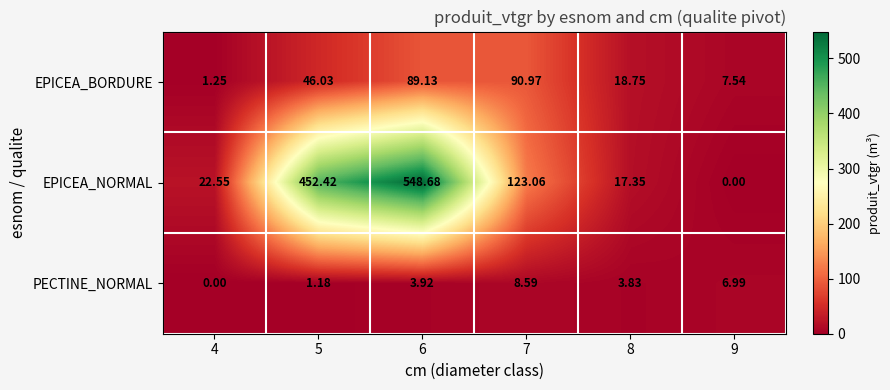

How many data points in PECTINE_NORMAL are above 3?

4